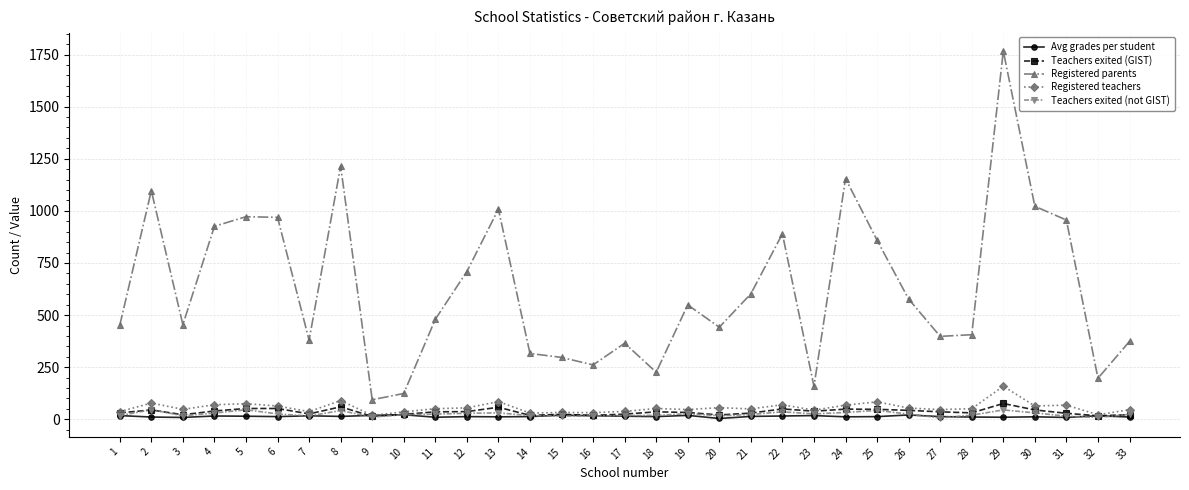

Which series has the largest total across all categories?

Registered parents